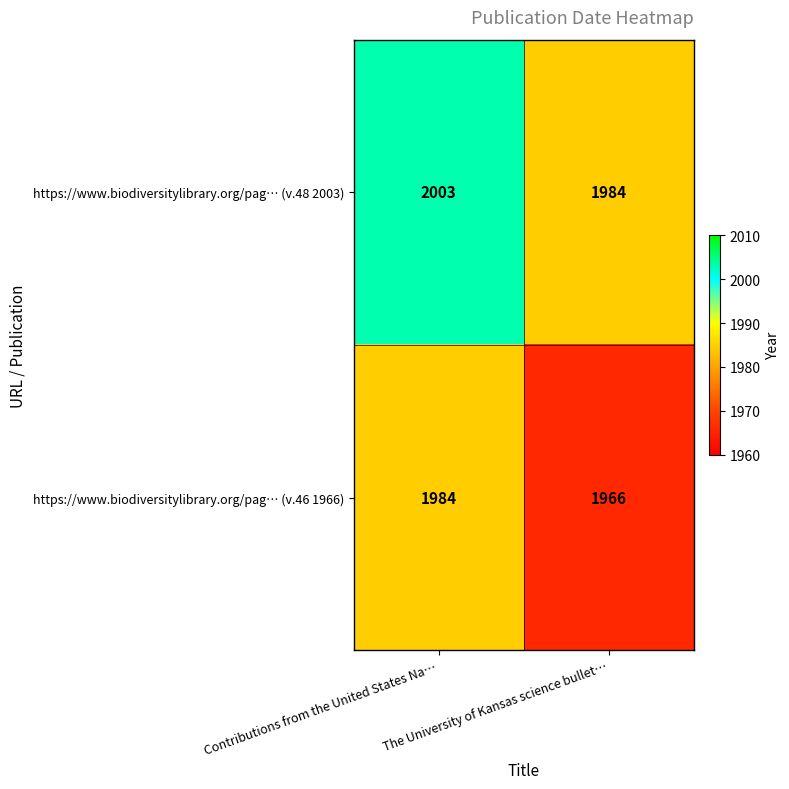

At The University of Kansas science bullet…, list the series in order from largest to smallest.

https://www.biodiversitylibrary.org/pag… (v.48 2003), https://www.biodiversitylibrary.org/pag… (v.46 1966)